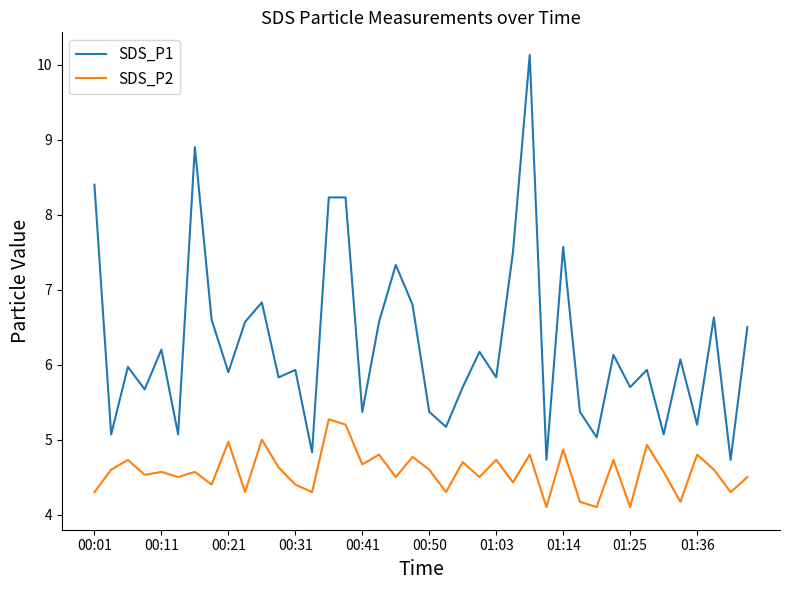

List the series in order of their peak value, highest first.

SDS_P1, SDS_P2